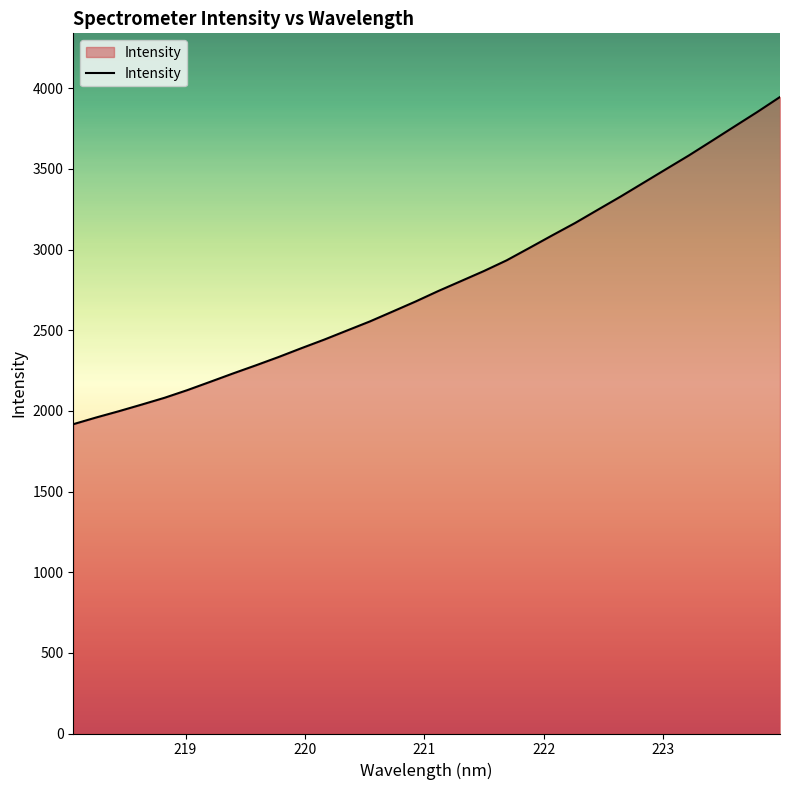

What is the maximum value shown in the chart?

3945.6